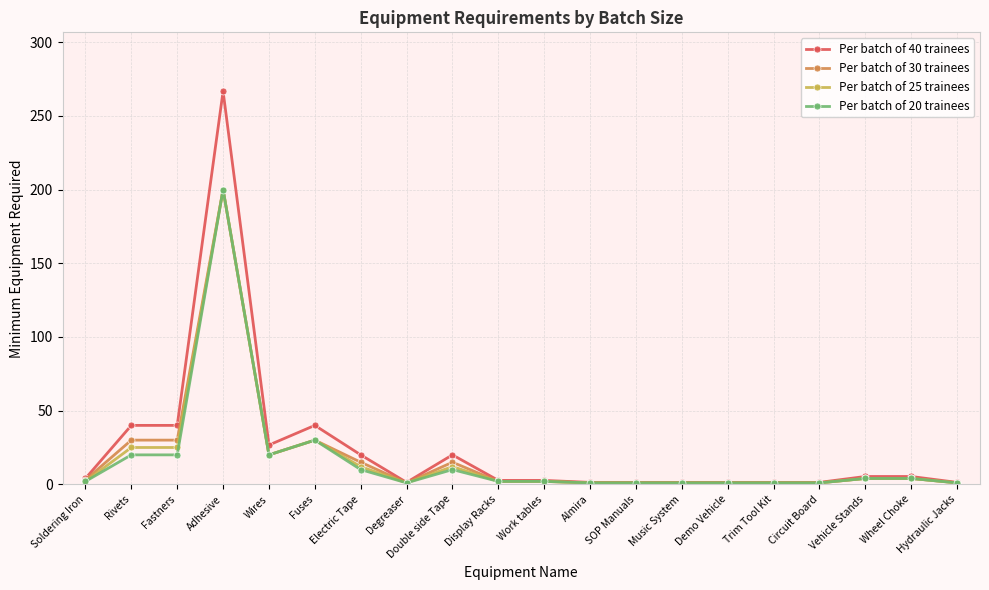

What is the average value of the Per batch of 20 trainees series?

16.6